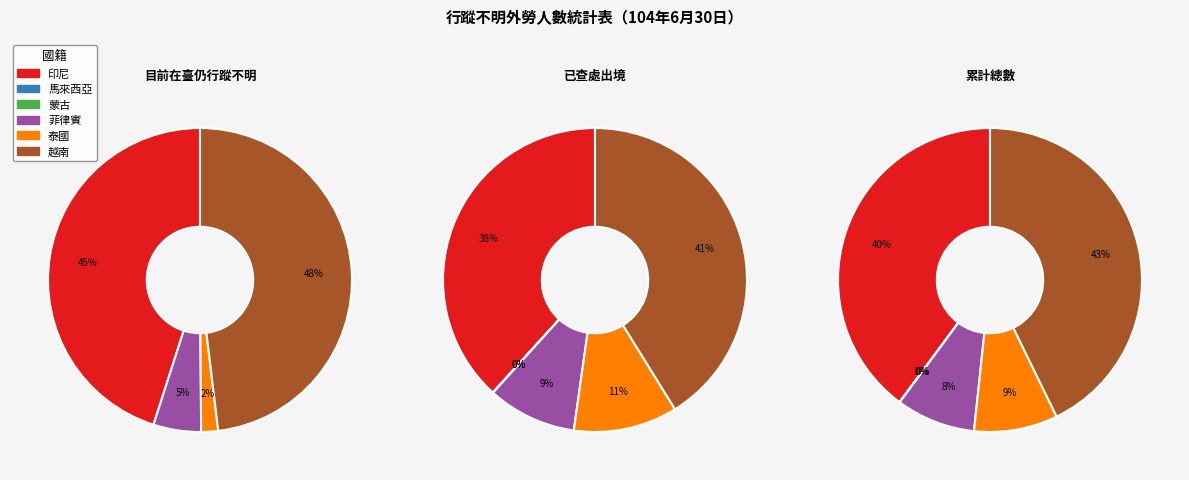

Does 印尼 represent more than half of the total?

No